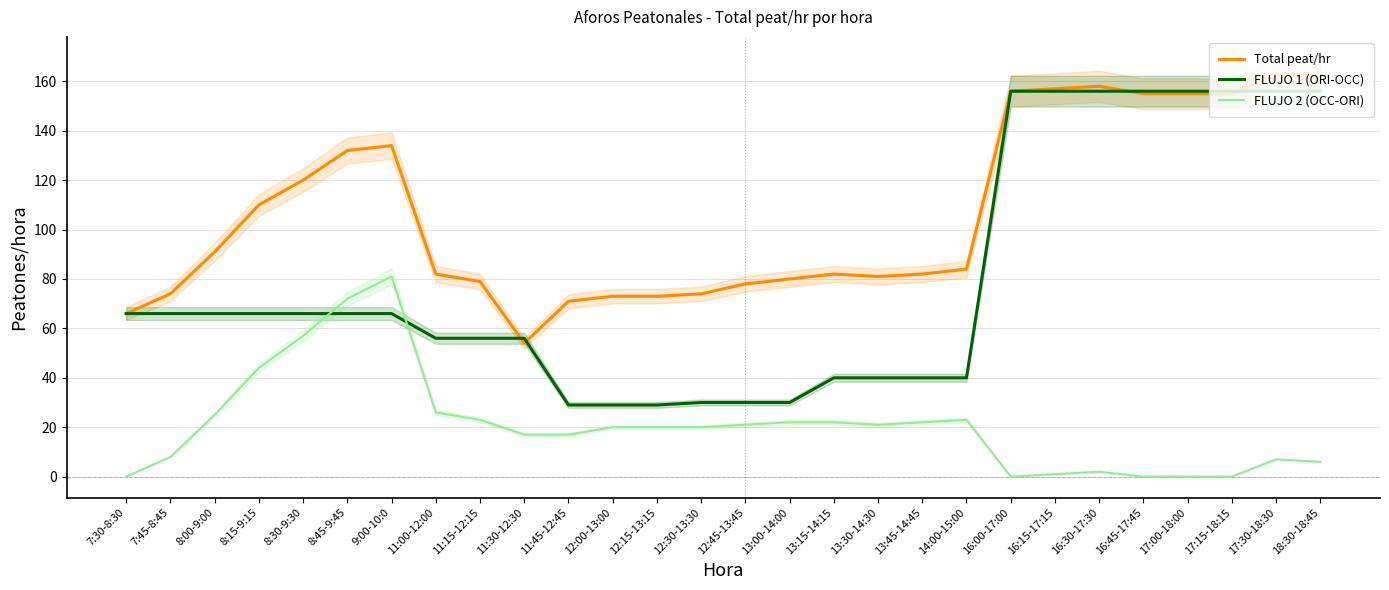

After their last crossing, which series has the higher values: Total peat/hr or FLUJO 1 (ORI-OCC)?

Total peat/hr